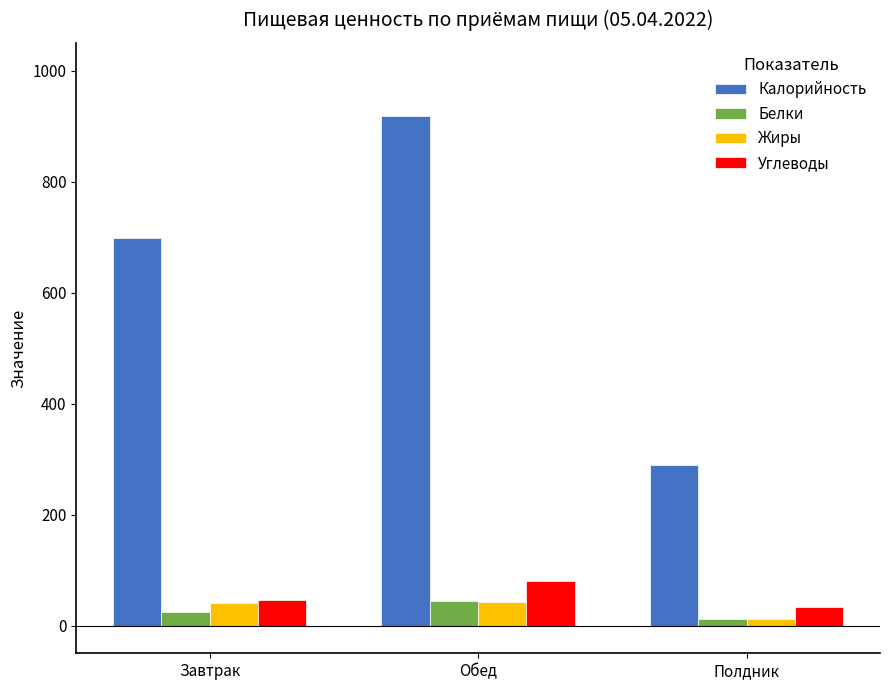

Is it true that Белки equals 24.8 at Завтрак?

True